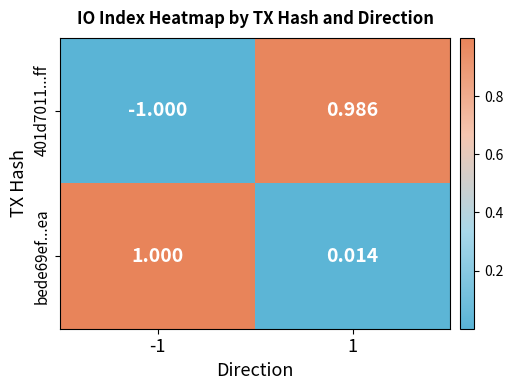

Is the value of bede69ef...ea at -1 greater than the value of 401d7011...ff at -1?

Yes